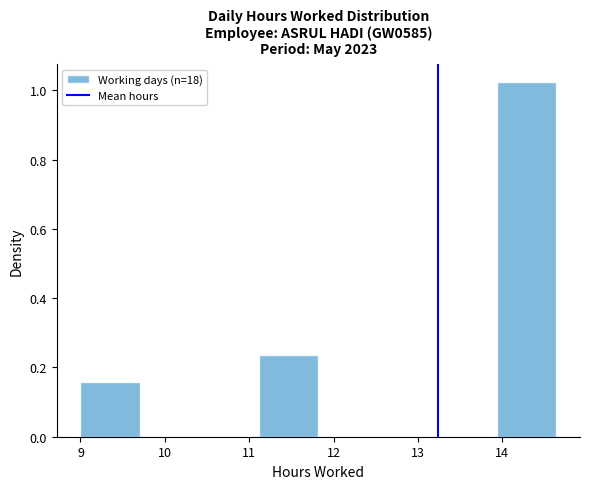

Reading left to right, transcribe this chart: for each bar, give the range it covers on the x-axis and its height. Neither the bar edges nor the heights are printed on the chart, so give them approximately, as read against the axes.

9.0 to 9.7: 0.16
9.7 to 10.4: 0
10.4 to 11.1: 0
11.1 to 11.8: 0.24
11.8 to 12.5: 0
12.5 to 13.2: 0
13.2 to 13.9: 0
13.9 to 14.6: 1.02